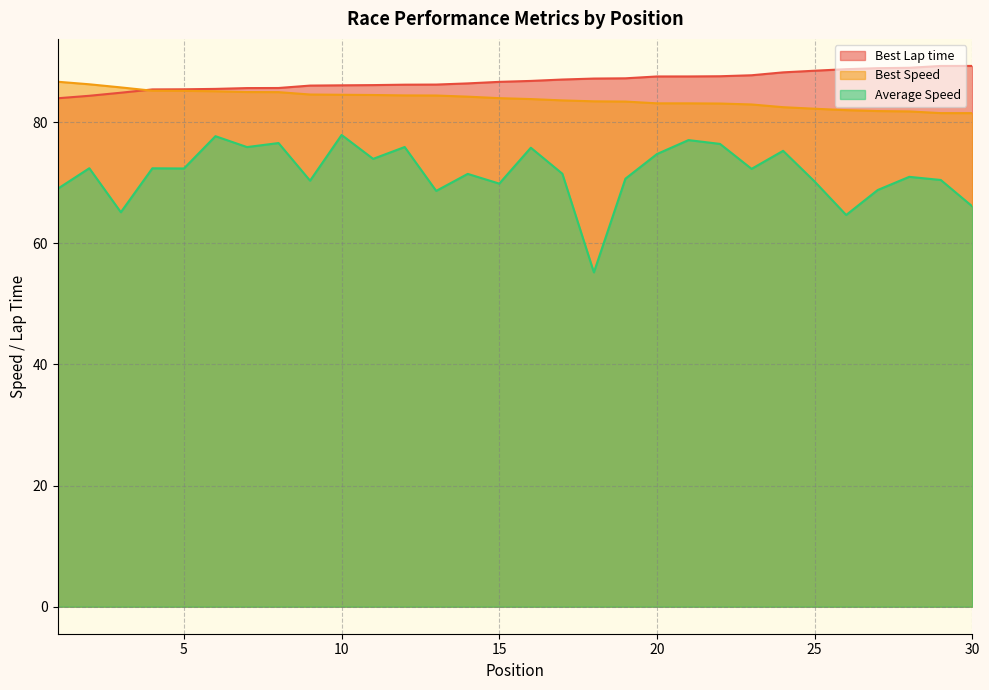

Which category has the highest value in the Best Speed series?

1